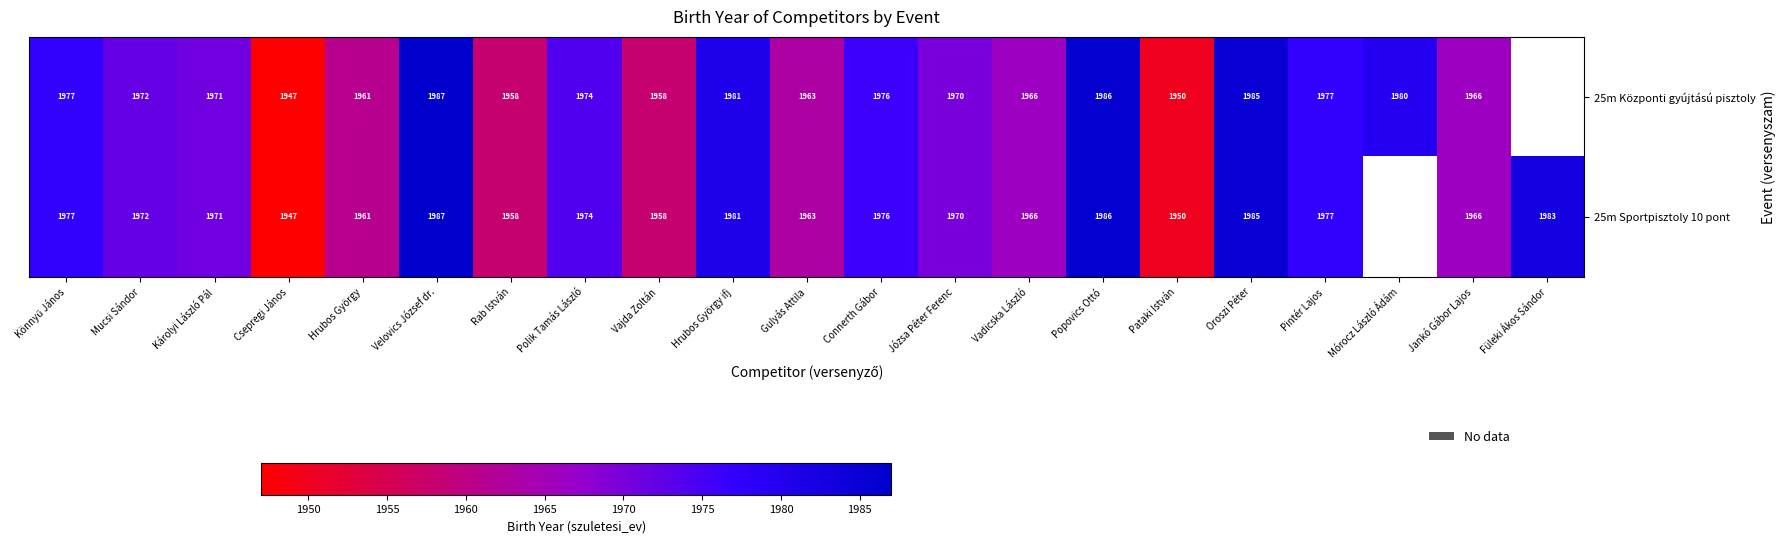

Rank the series by their average value, from lowest to highest.

25m Központi gyújtású pisztoly, 25m Sportpisztoly 10 pont